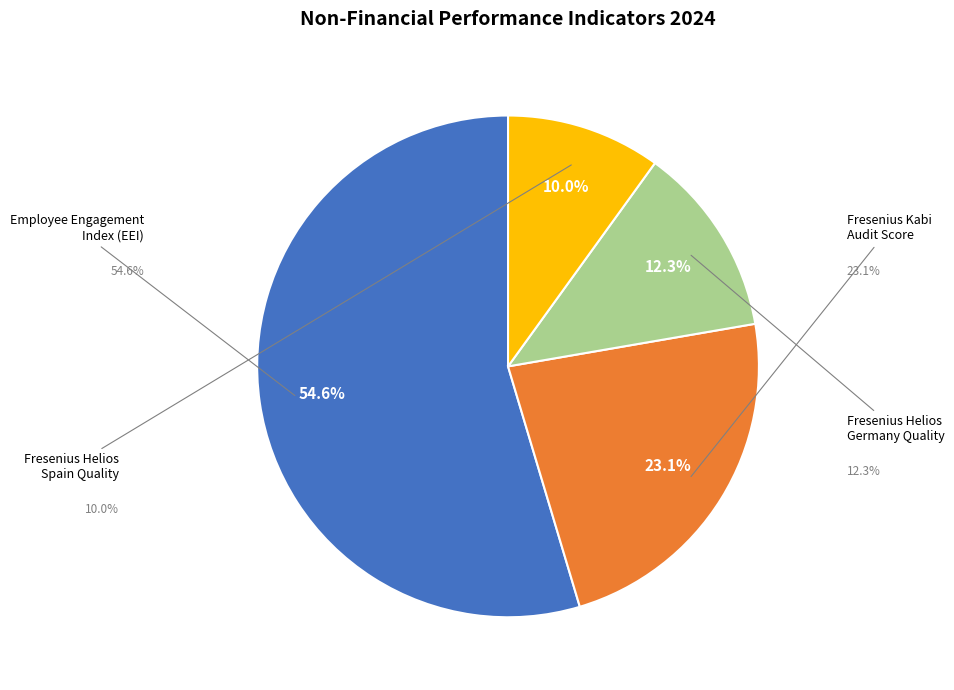

Is there any slice that represents more than half of the pie?

Yes